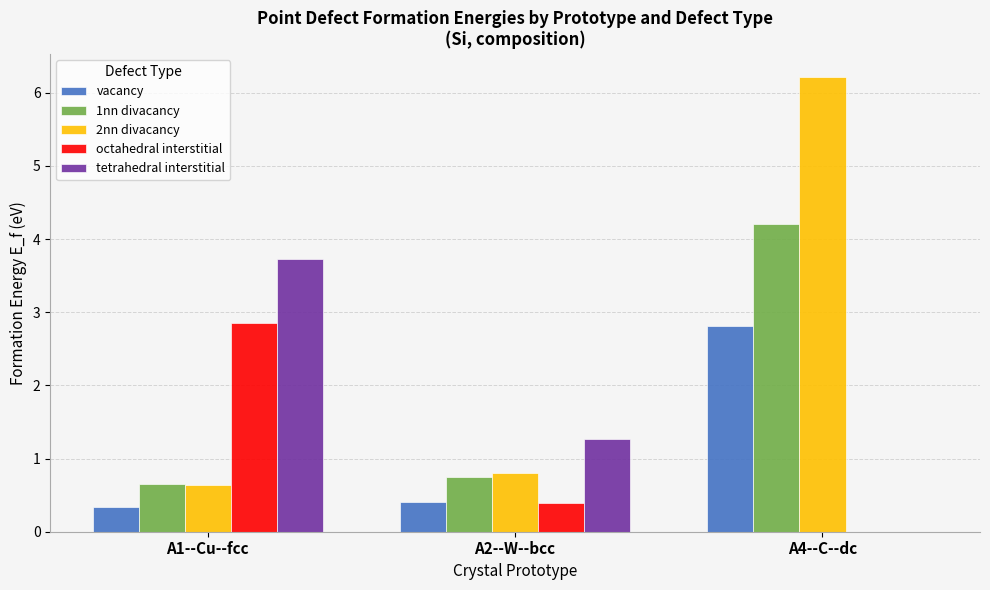

Is it true that tetrahedral interstitial equals 1.3 at A4--C--dc?

False